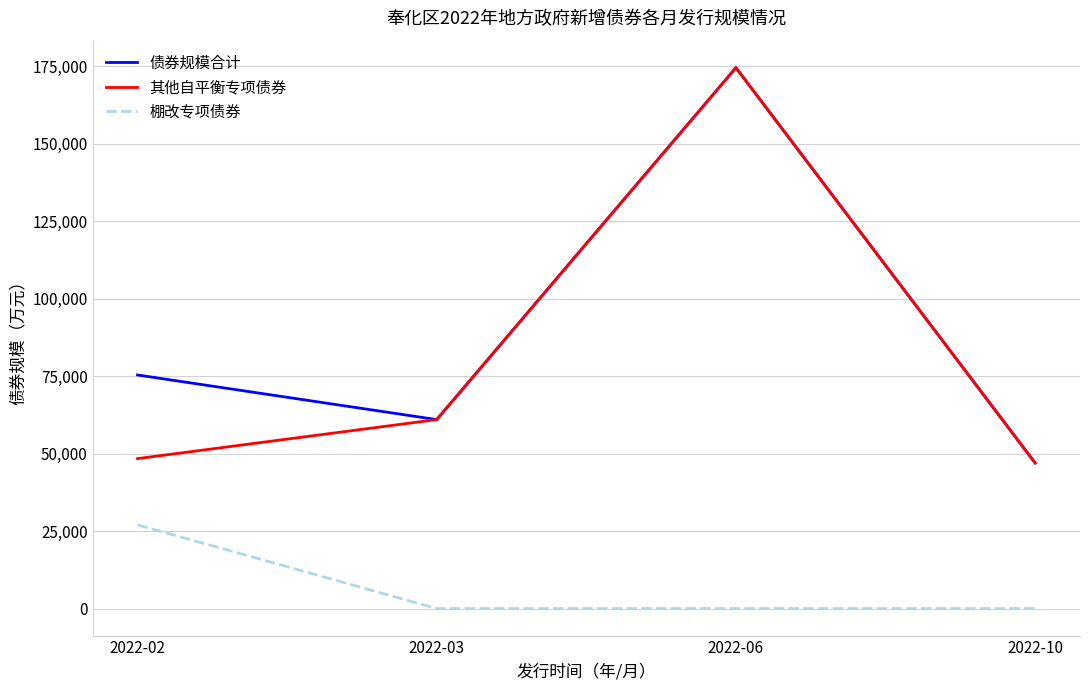

At which category is the sum across all series the highest?

2022-06